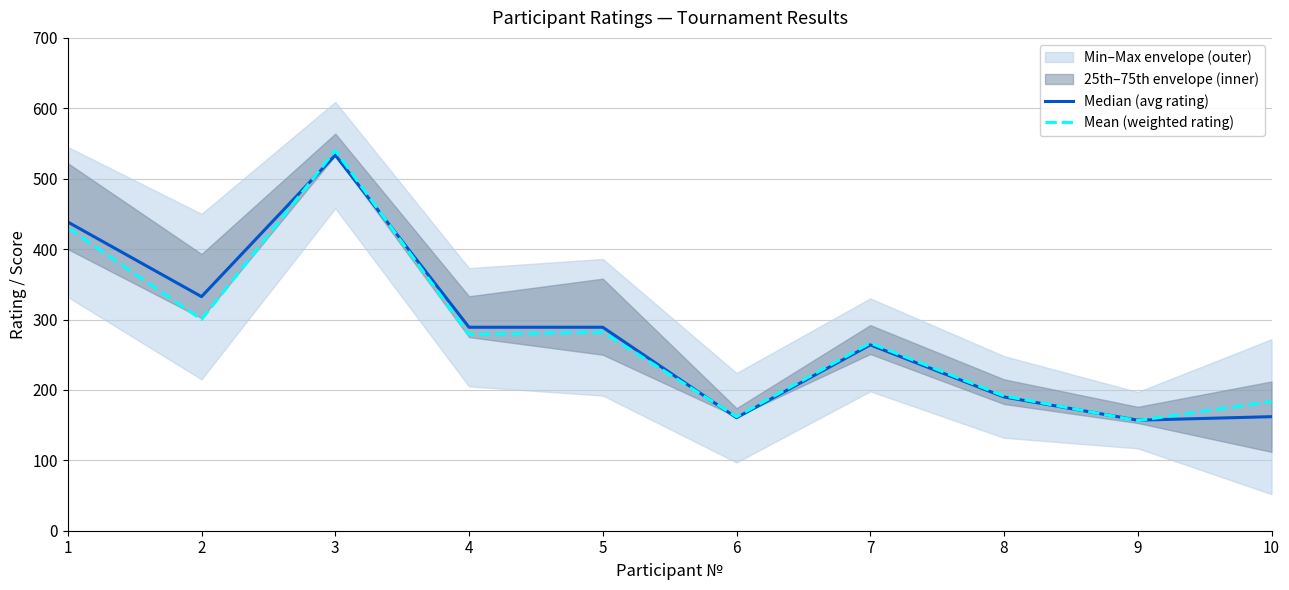

Rank the series by their average value, from highest to lowest.

Median (avg rating), Mean (weighted rating)